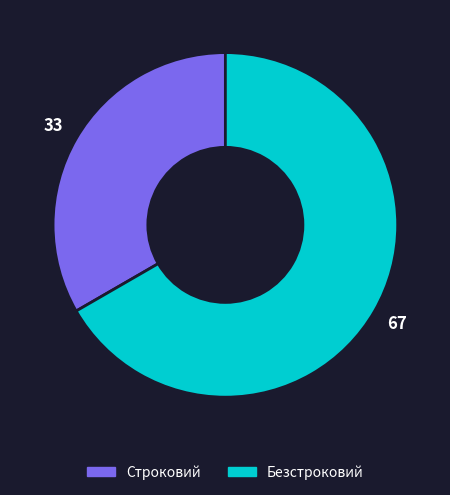

Is Строковий the majority of the pie?

No